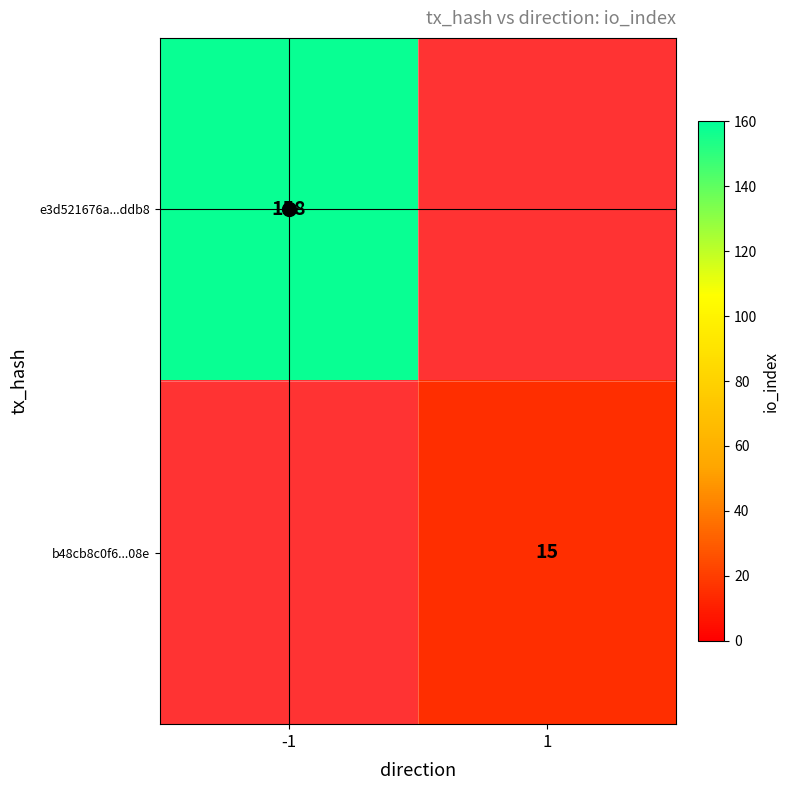

Which category has the lowest value in the b48cb8c0f6...08e series?

-1